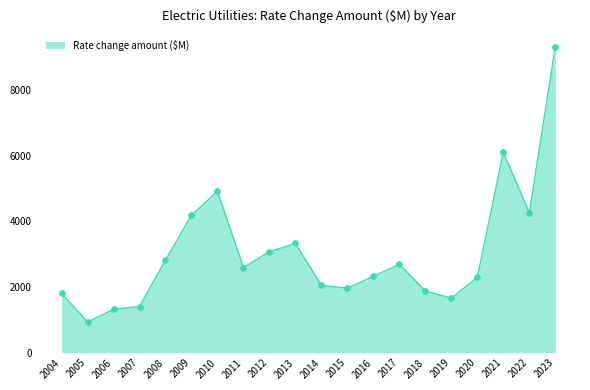

What is the change in value from 2015 to 2017?

+732.4